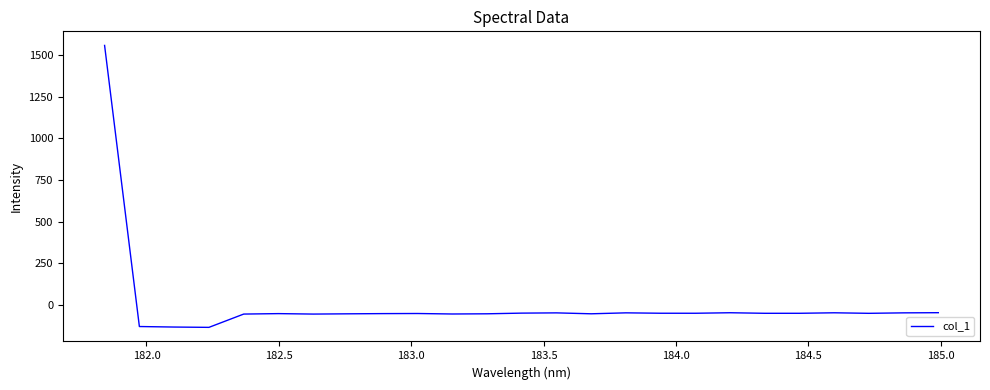

What is the greatest value displayed?

1556.8